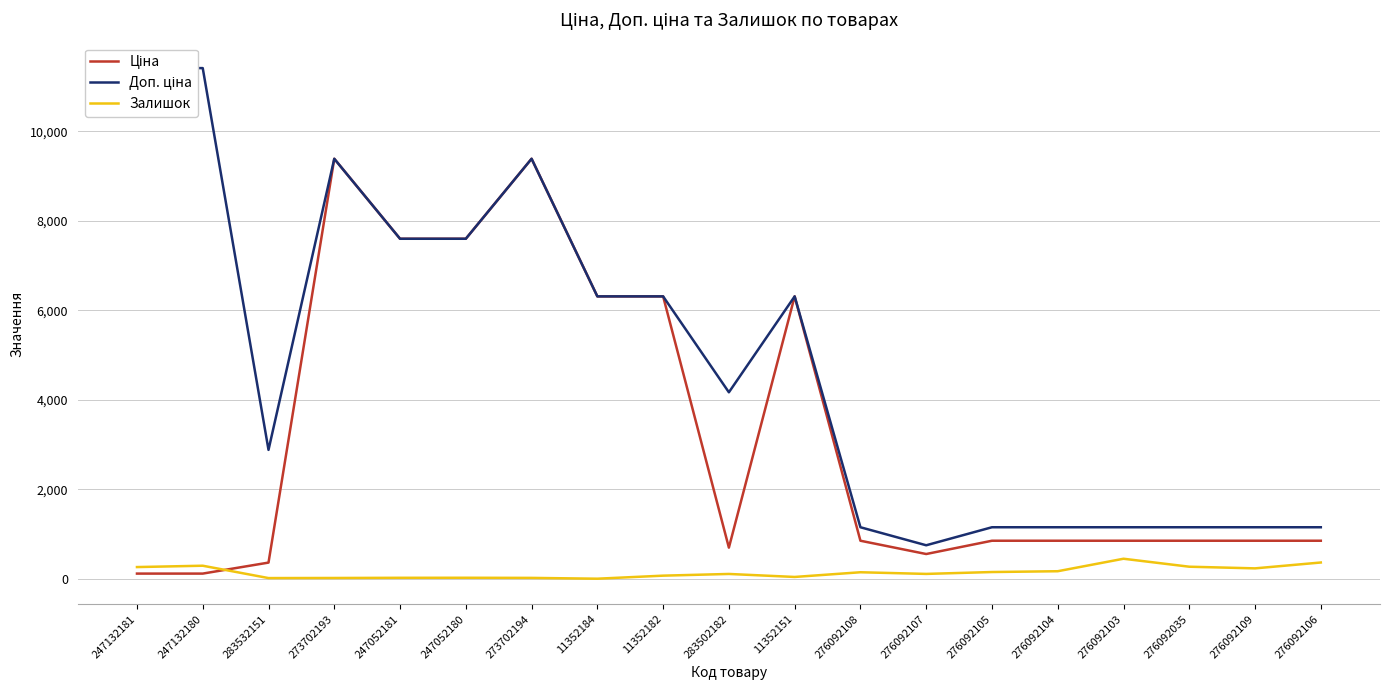

Where do Залишок and Ціна first cross each other?

247132180 and 283532151